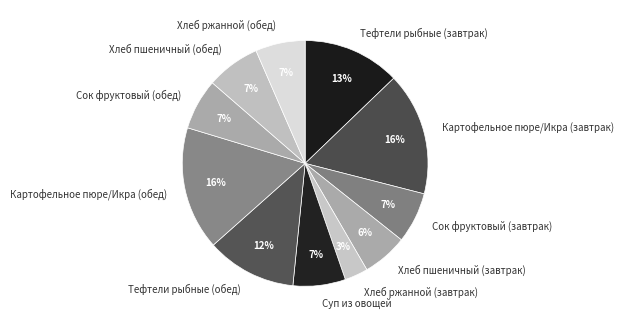

What is the ratio of the value at Картофельное пюре/Икра (завтрак) to the value at Хлеб пшеничный (завтрак)?

2.7